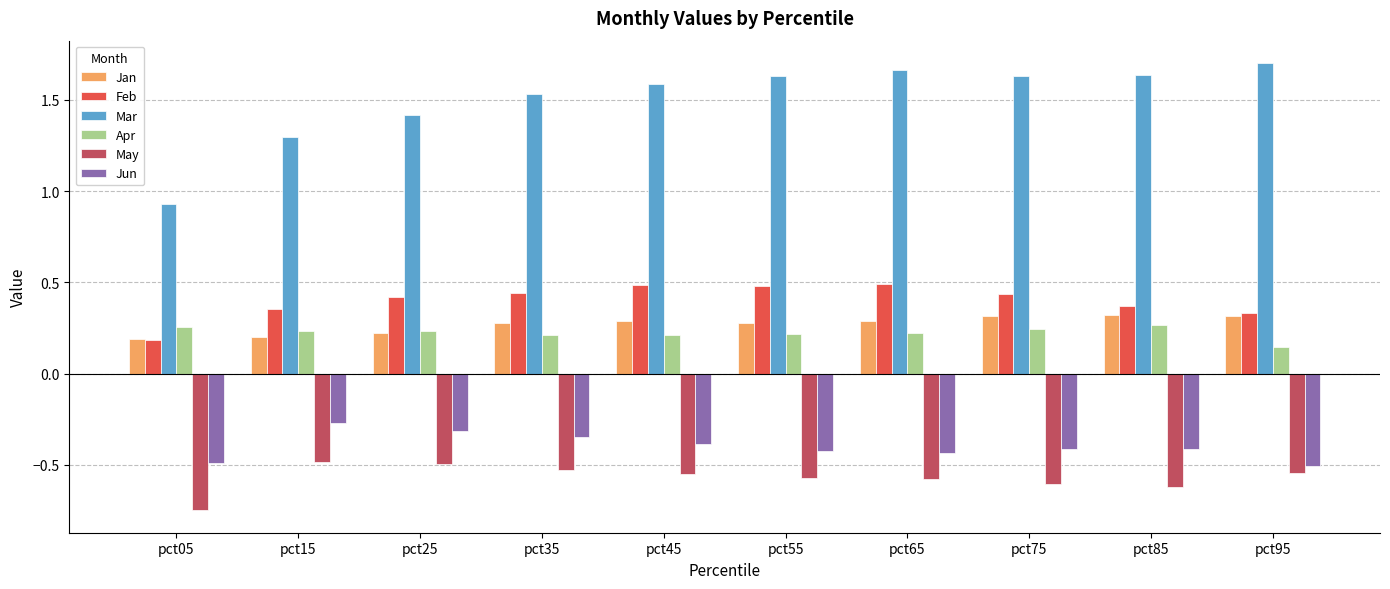

At which category does the chart reach its minimum across all series?

pct05